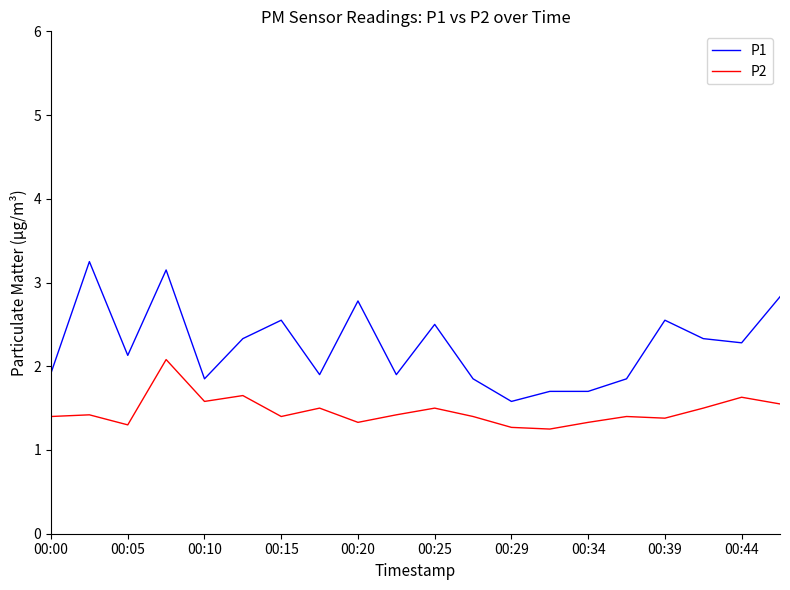

Which series has the largest range (max minus min)?

P1